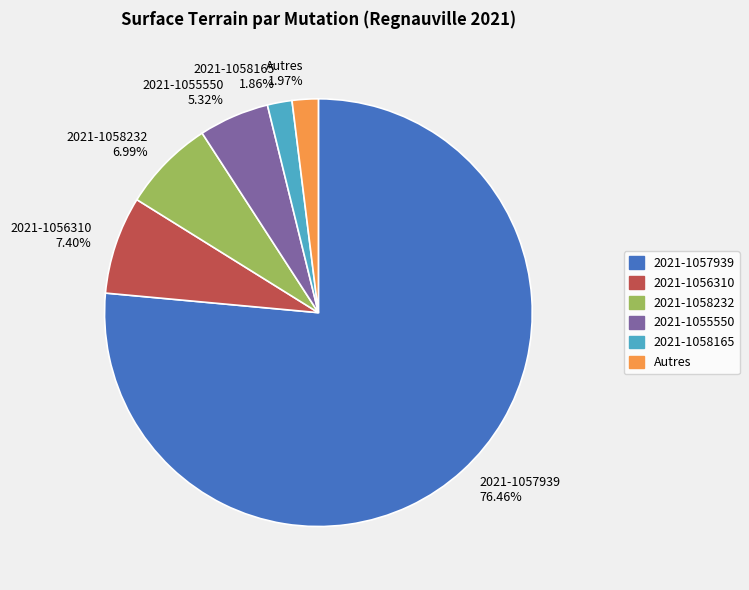

Do 2021-1055550 5.32% and Autres 1.97% together represent more than half of the pie?

No